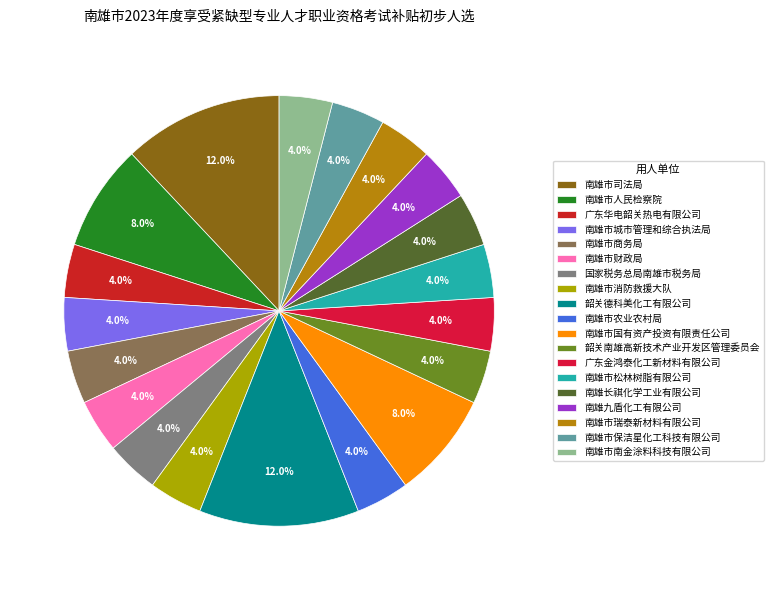

Rank the categories by value from lowest to highest.

广东华电韶关热电有限公司, 南雄市城市管理和综合执法局, 南雄市商务局, 南雄市财政局, 国家税务总局南雄市税务局, 南雄市消防救援大队, 南雄市农业农村局, 韶关南雄高新技术产业开发区管理委员会, 广东金鸿泰化工新材料有限公司, 南雄市松林树脂有限公司, 南雄长祺化学工业有限公司, 南雄九盾化工有限公司, 南雄市瑞泰新材料有限公司, 南雄市保洁星化工科技有限公司, 南雄市南金涂料科技有限公司, 南雄市人民检察院, 南雄市国有资产投资有限责任公司, 南雄市司法局, 韶关德科美化工有限公司